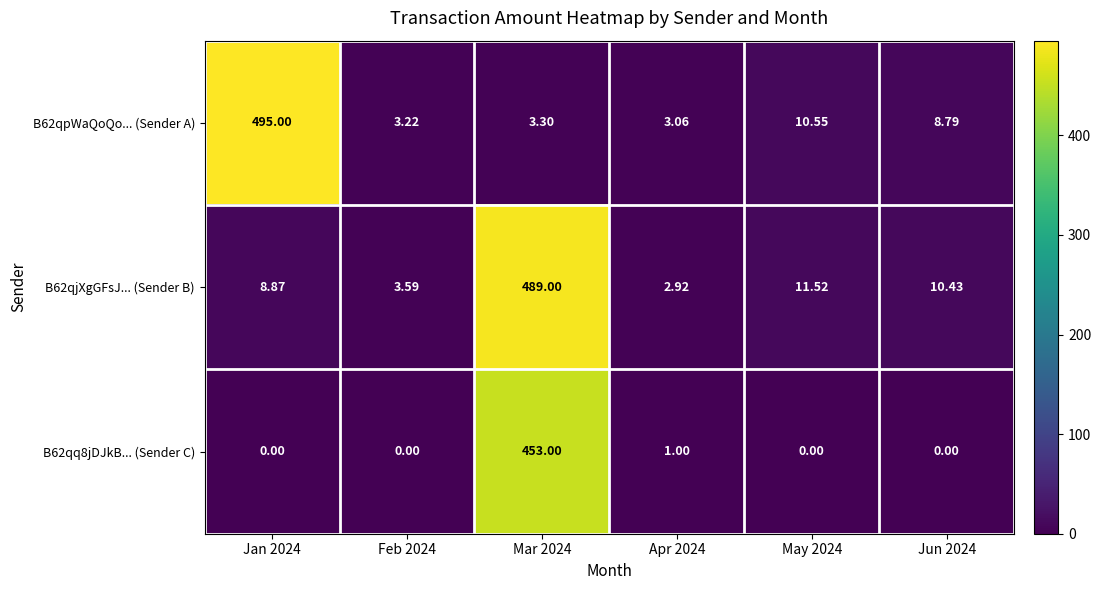

Which has a higher value, Mar 2024 or Jan 2024?

Jan 2024